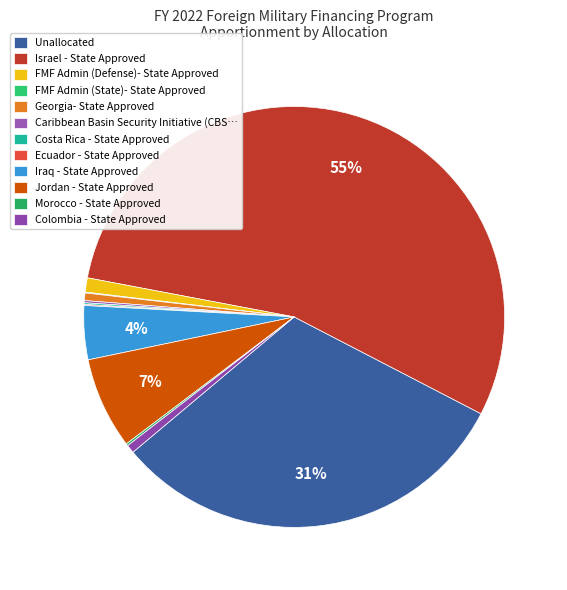

How much of the chart is everything except FMF Admin (State)- State Approved?

99.9%